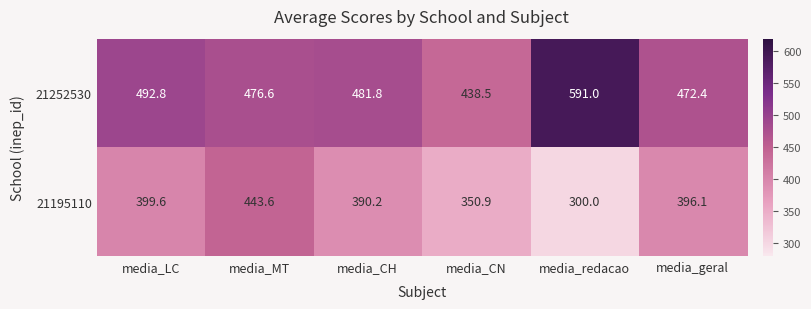

List the series in order of their overall mean, highest first.

21252530, 21195110